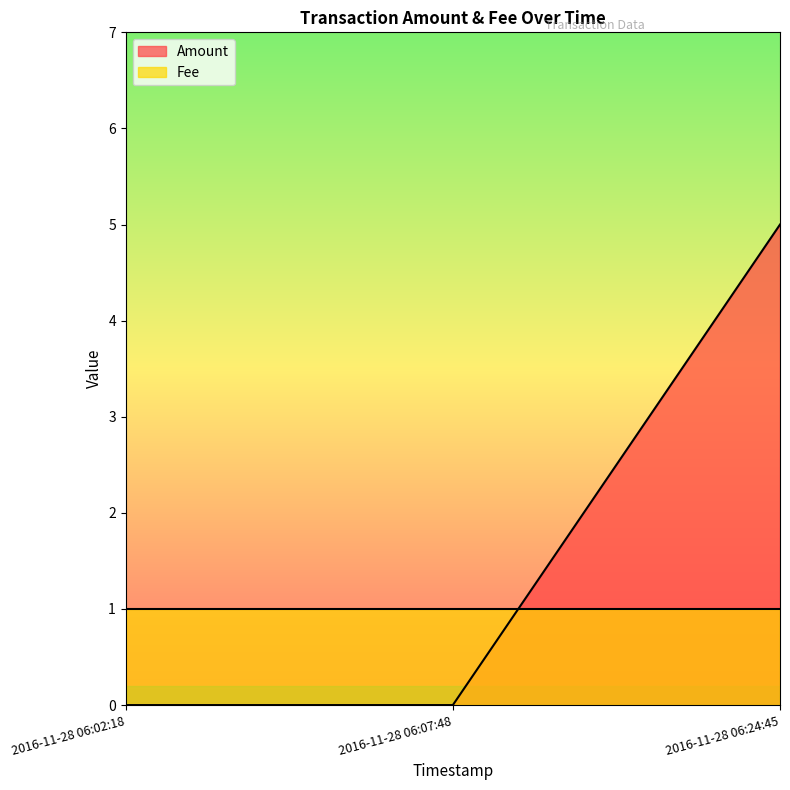

Between 2016-11-28 06:24:45 and 2016-11-28 06:07:48, which is larger?

2016-11-28 06:24:45